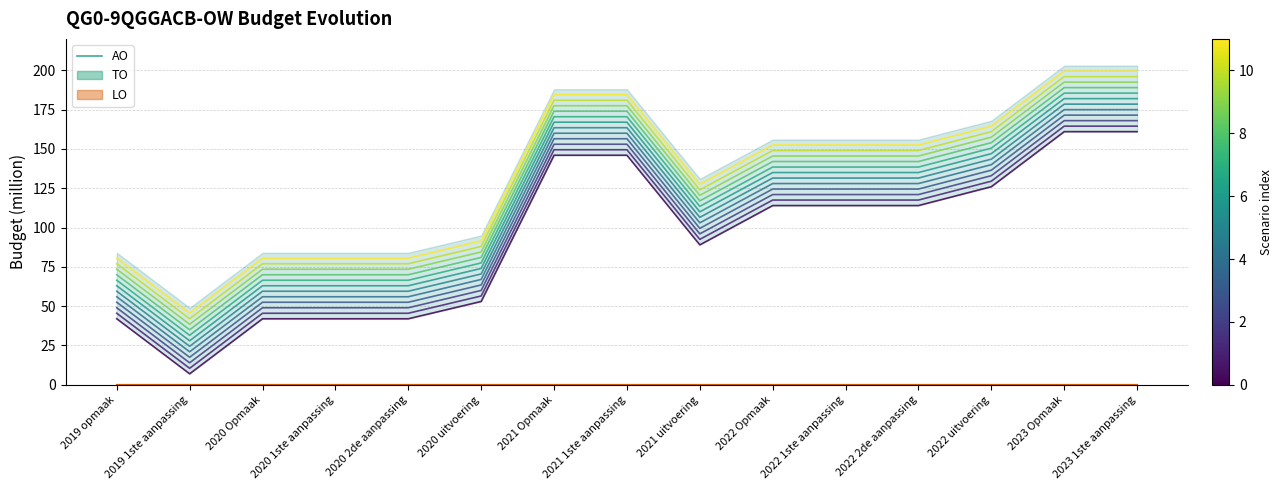

What is the value of the 8th point from the left?

167